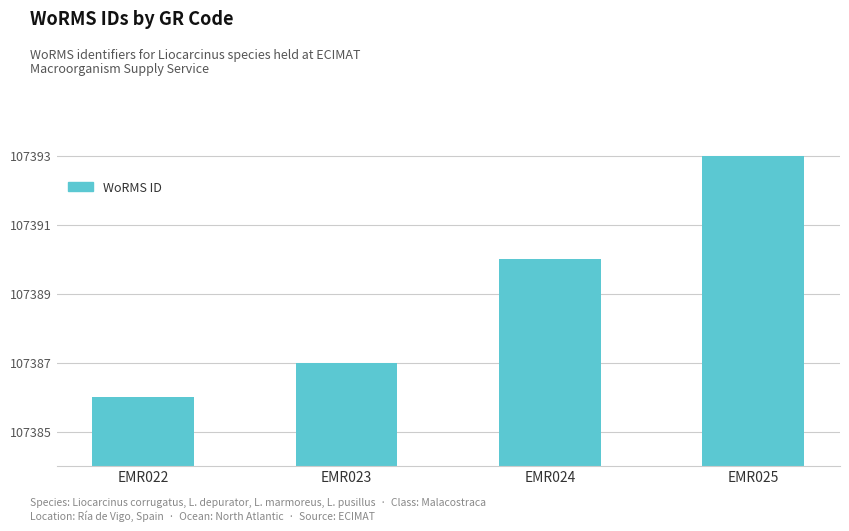

What is the approximate value at EMR025?

107393